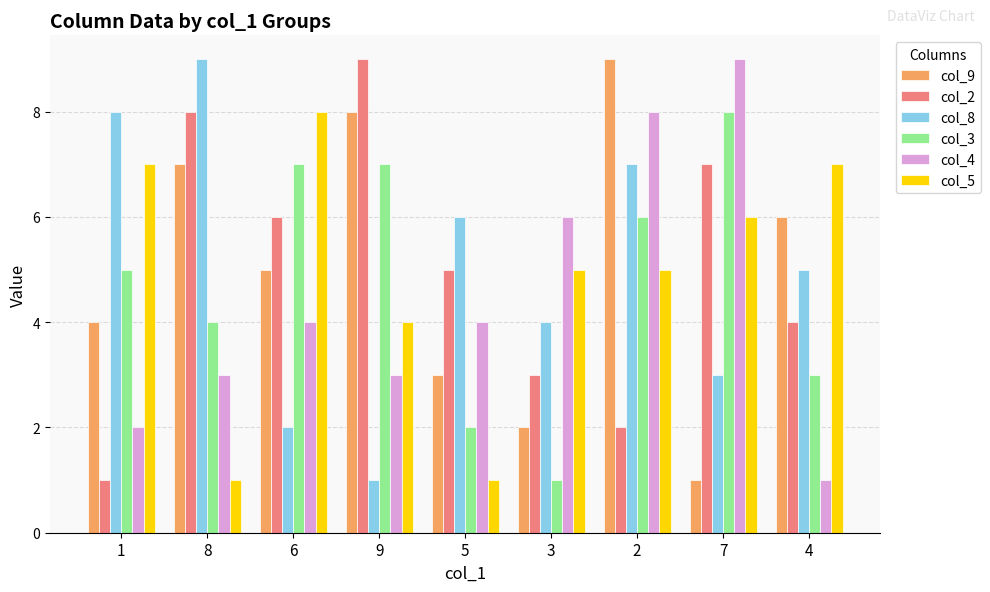

Read the col_3 value at 4.

3